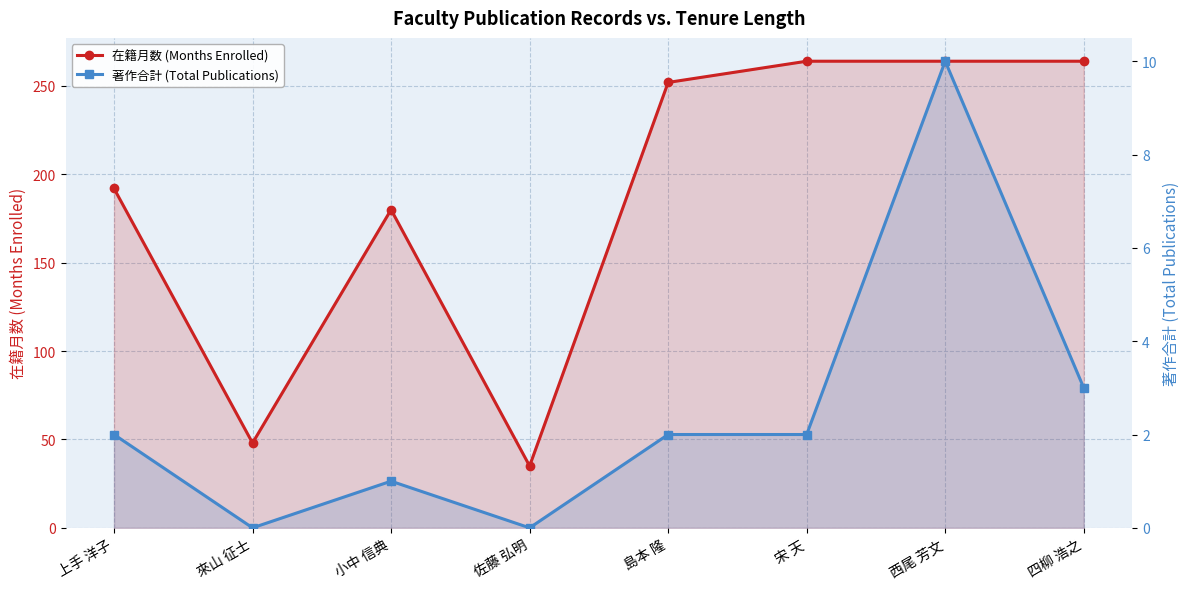

What is the value of the 在籍月数 (Months Enrolled) point at the 3rd from the left?

180